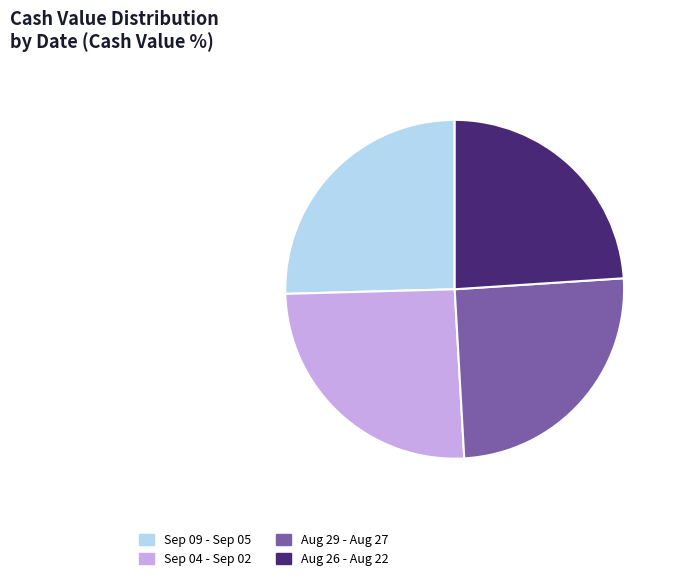

Is there any slice that represents more than half of the pie?

No